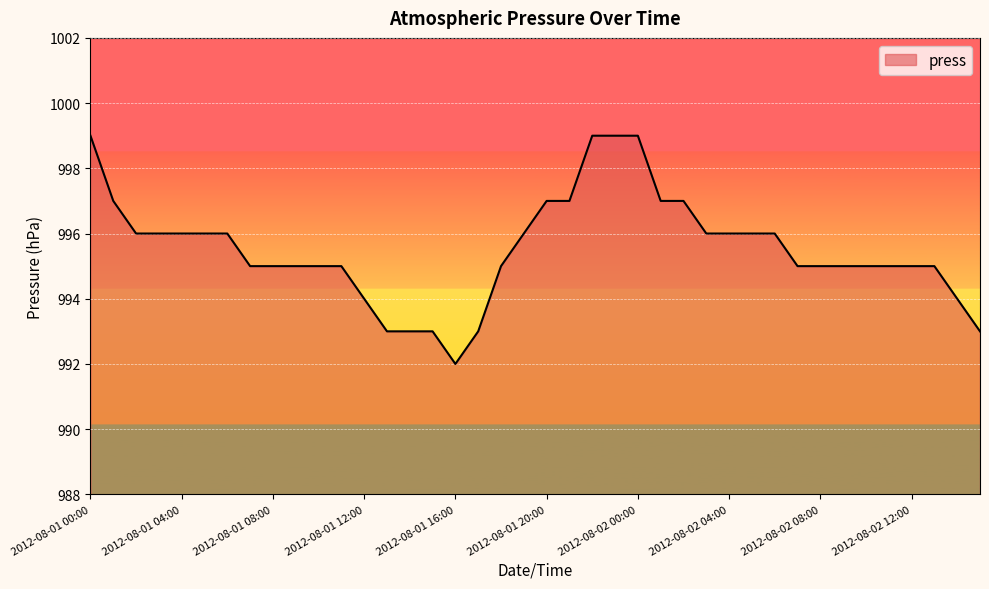

Does the chart display data point markers on the line(s)?

No